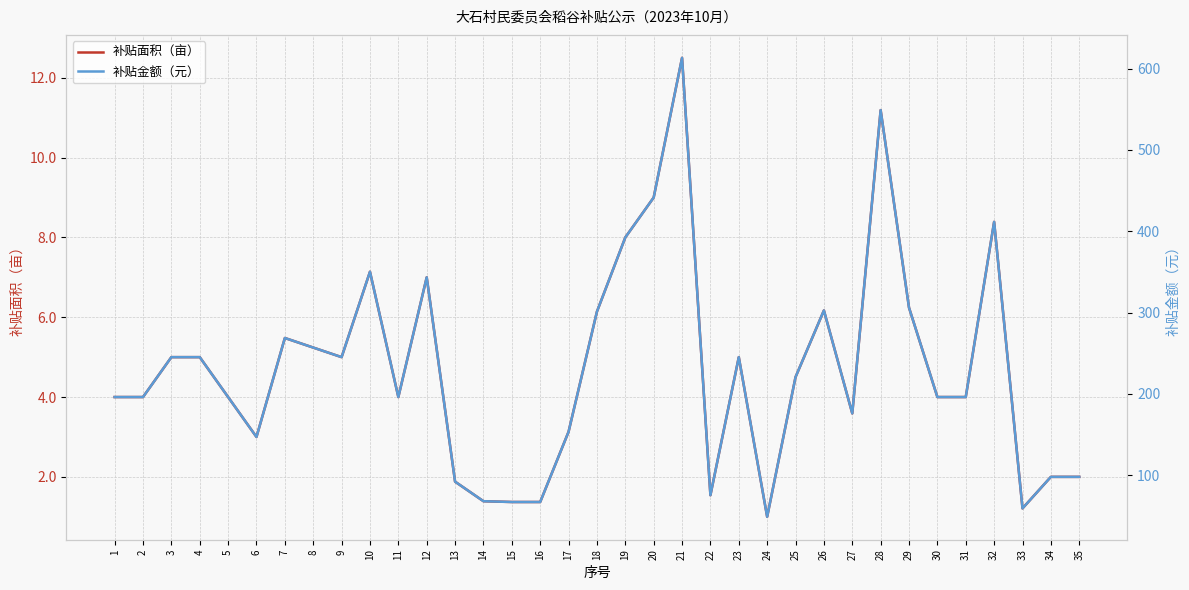

What is the greatest value displayed?

613.1